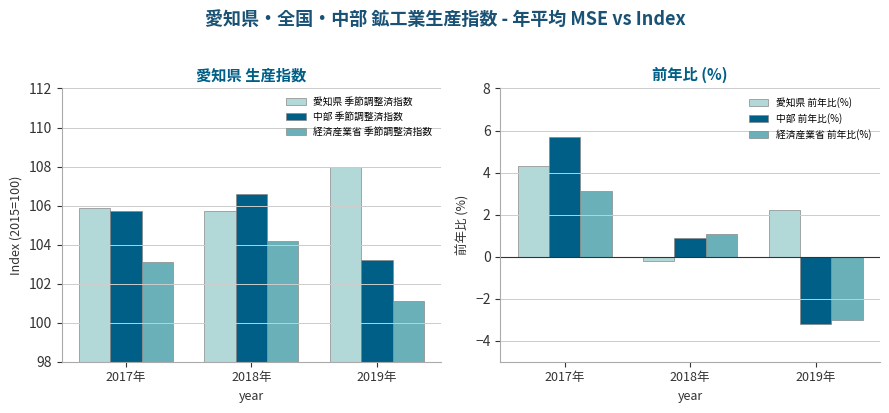

Between 2017年 and 2018年, which is larger?

2017年